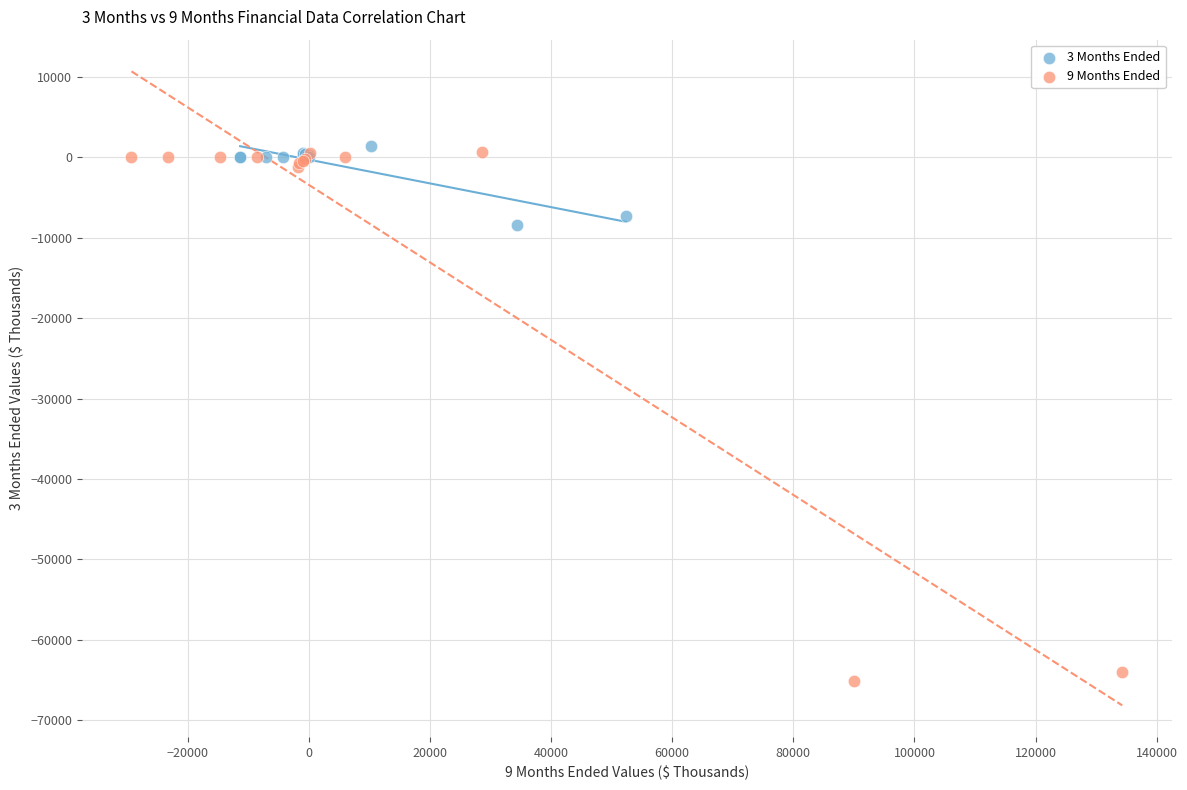

Which series reaches the minimum Y coordinate?

9 Months Ended